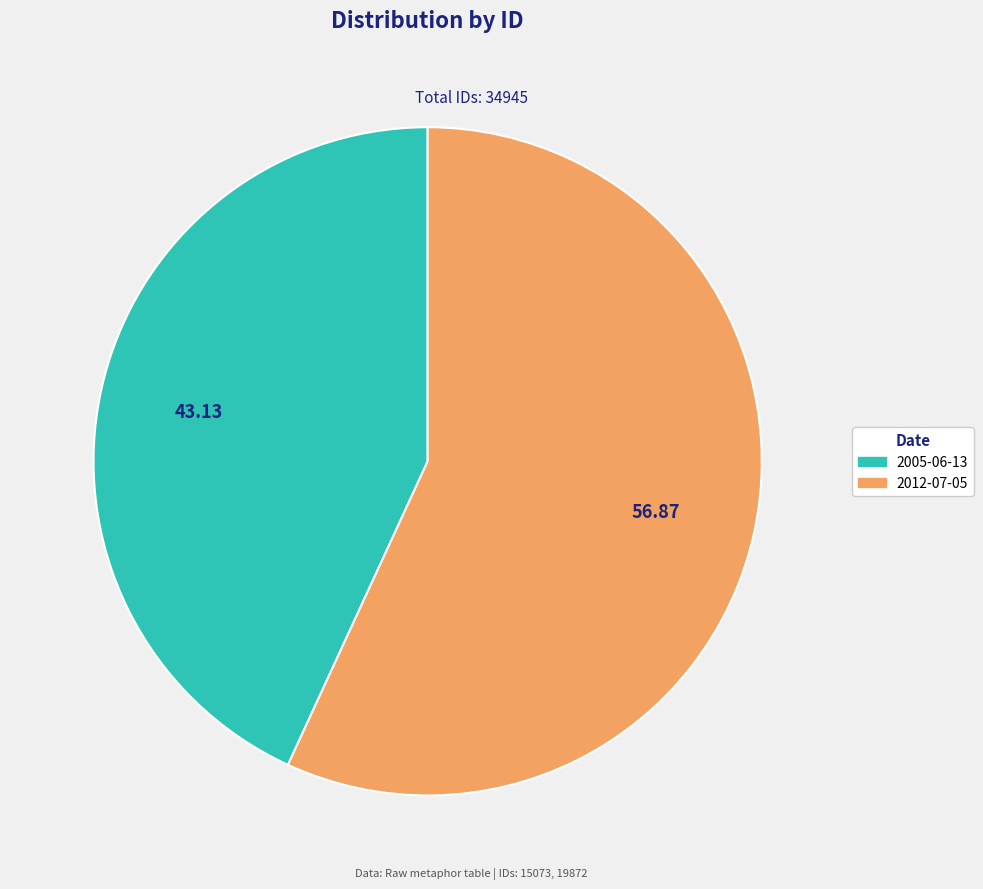

Do 2005-06-13 and 2012-07-05 together represent more than half of the pie?

Yes